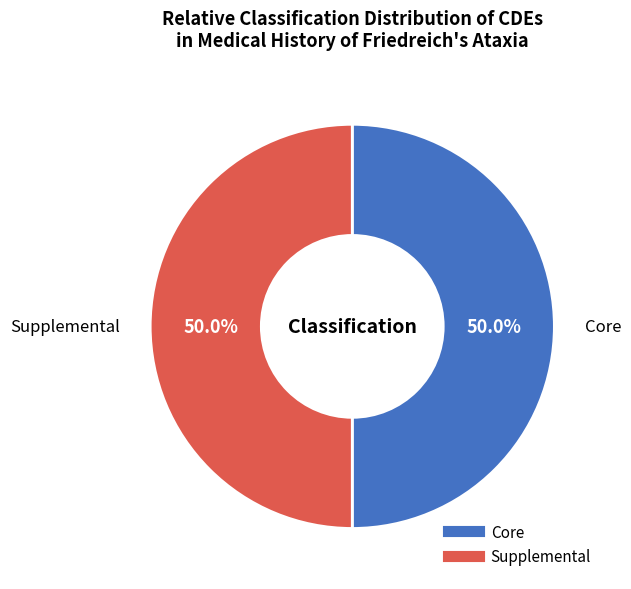

Is the sum of Supplemental and Core greater than half?

Yes